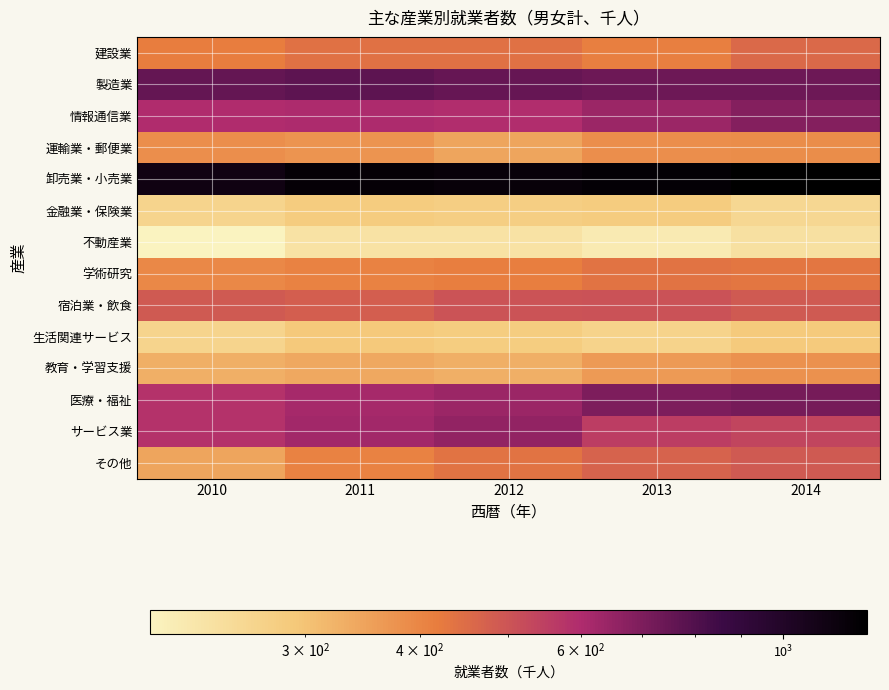

Reading left to right, what are all the values shown in this chart?

建設業: 2010=417	2011=440	2012=441	2013=413	2014=455
製造業: 2010=756	2011=771	2012=751	2013=734	2014=733
情報通信業: 2010=598	2011=603	2012=594	2013=637	2014=686
運輸業・郵便業: 2010=384	2011=374	2012=345	2013=385	2014=388
卸売業・小売業: 2010=1118	2011=1192	2012=1170	2013=1196	2014=1235
金融業・保険業: 2010=265	2011=283	2012=277	2013=283	2014=257
不動産業: 2010=203	2011=235	2012=235	2013=218	2014=238
学術研究: 2010=396	2011=408	2012=416	2013=436	2014=430
宿泊業・飲食: 2010=487	2011=478	2012=502	2013=507	2014=490
生活関連サービス: 2010=265	2011=289	2012=281	2013=267	2014=287
教育・学習支援: 2010=329	2011=340	2012=329	2013=364	2014=378
医療・福祉: 2010=583	2011=615	2012=640	2013=701	2014=713
サービス業: 2010=582	2011=626	2012=655	2013=555	2014=534
その他: 2010=346	2011=407	2012=435	2013=467	2014=487